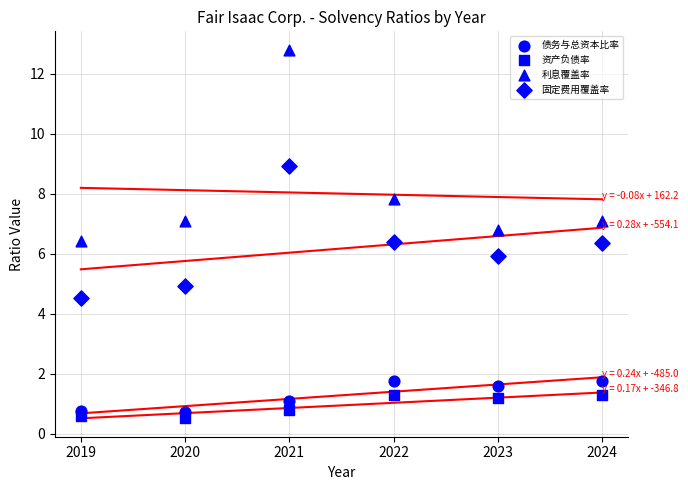

Count the number of points in this scatter plot.

24